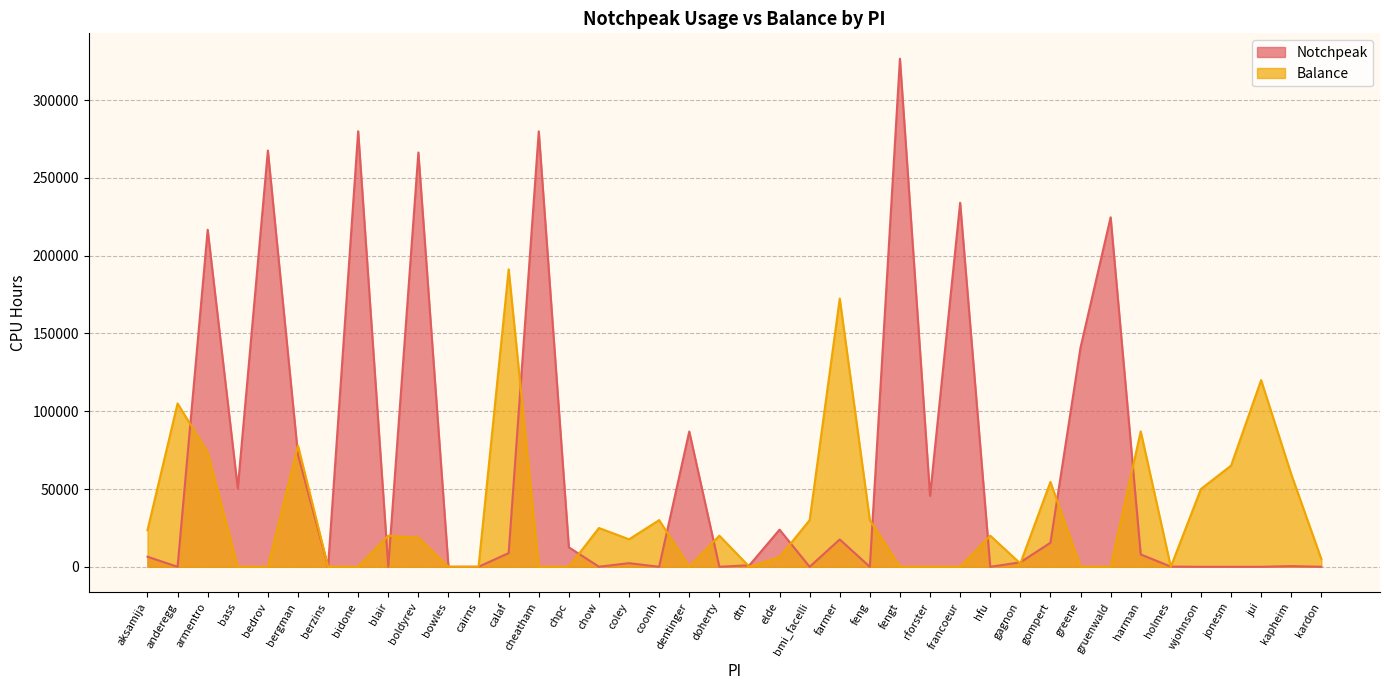

Does the chart have visible grid lines?

Yes